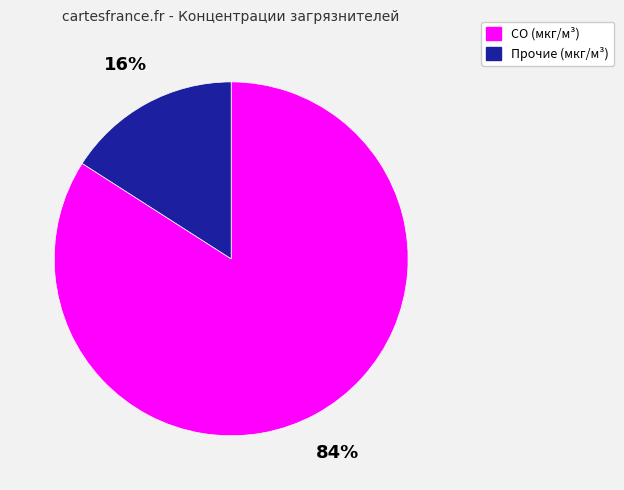

To the nearest percent, what is the difference between the largest and smallest slice percentages?

68%